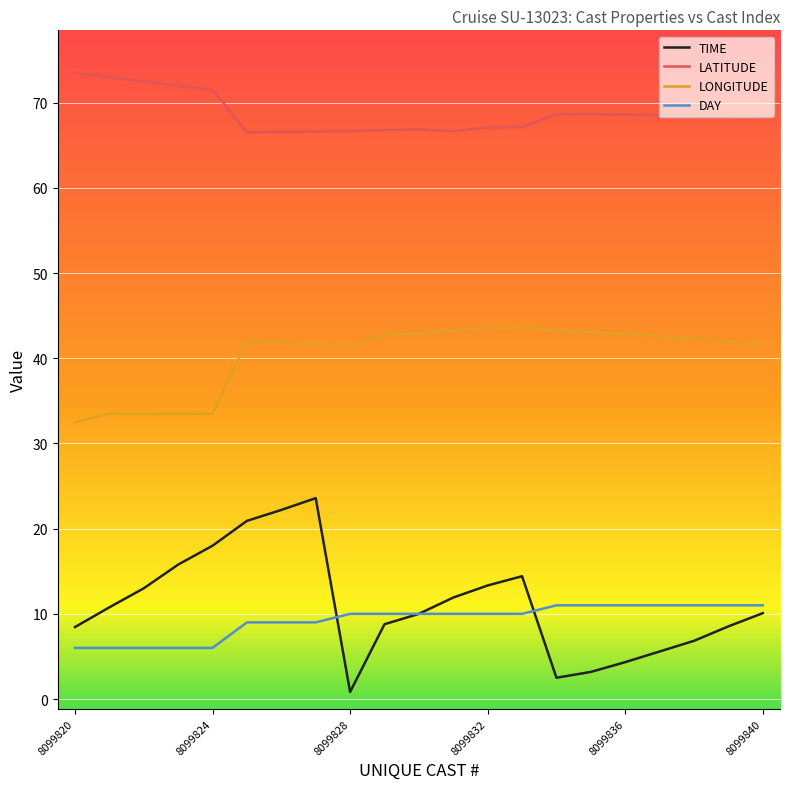

What is the highest value of the LONGITUDE series?

43.7